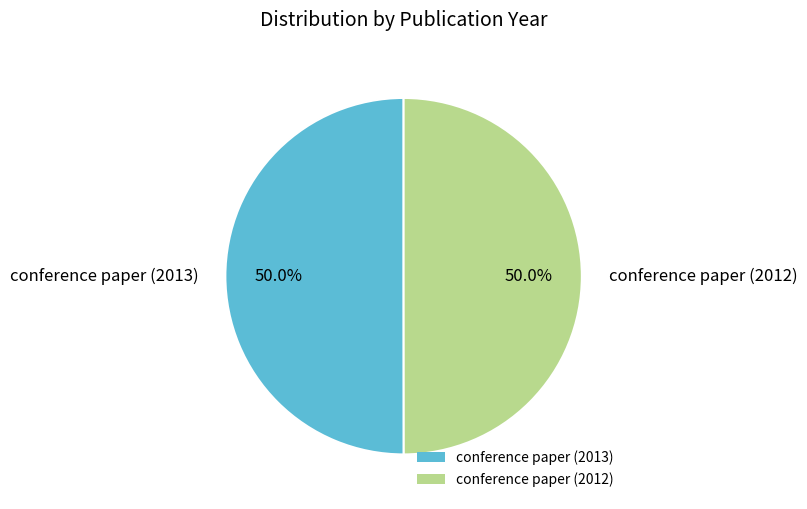

How many slices are in this pie chart?

2